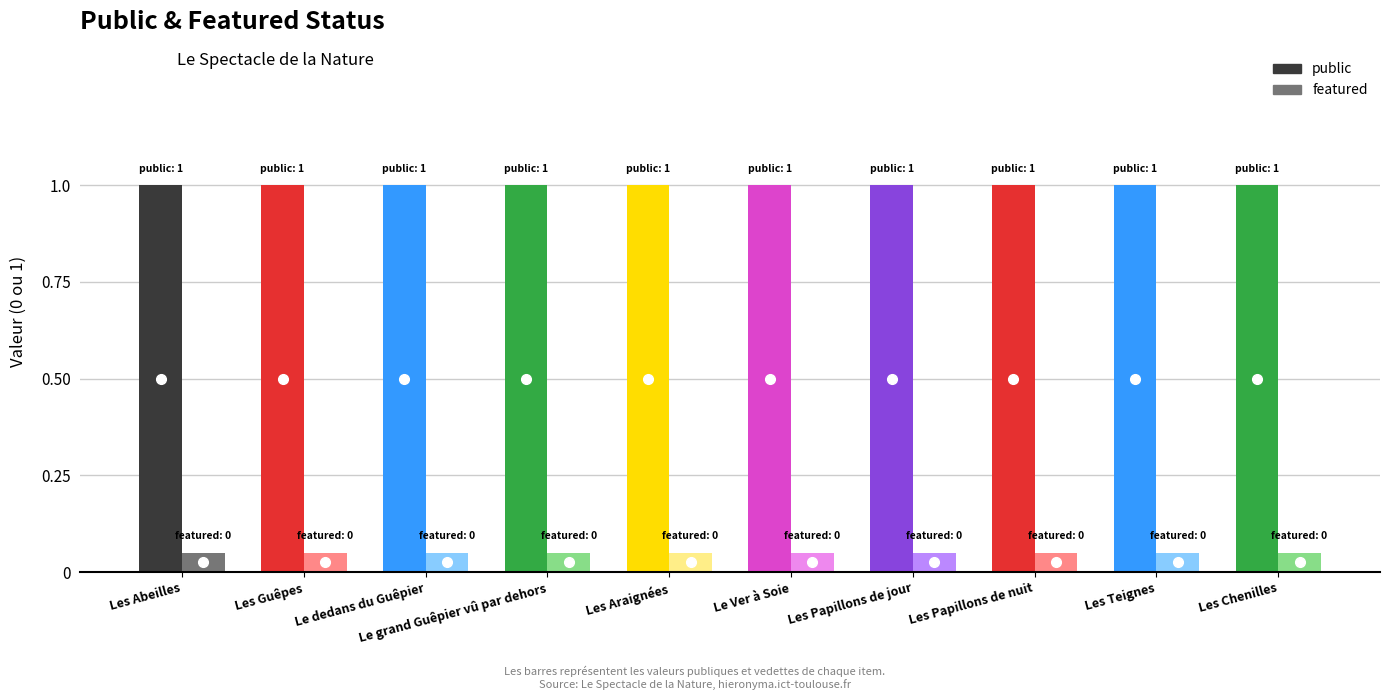

List the labels in order of public value, smallest first.

Les Abeilles, Les Guêpes, Le dedans du Guêpier, Le grand Guêpier vû par dehors, Les Araignées, Le Ver à Soie, Les Papillons de jour, Les Papillons de nuit, Les Teignes, Les Chenilles